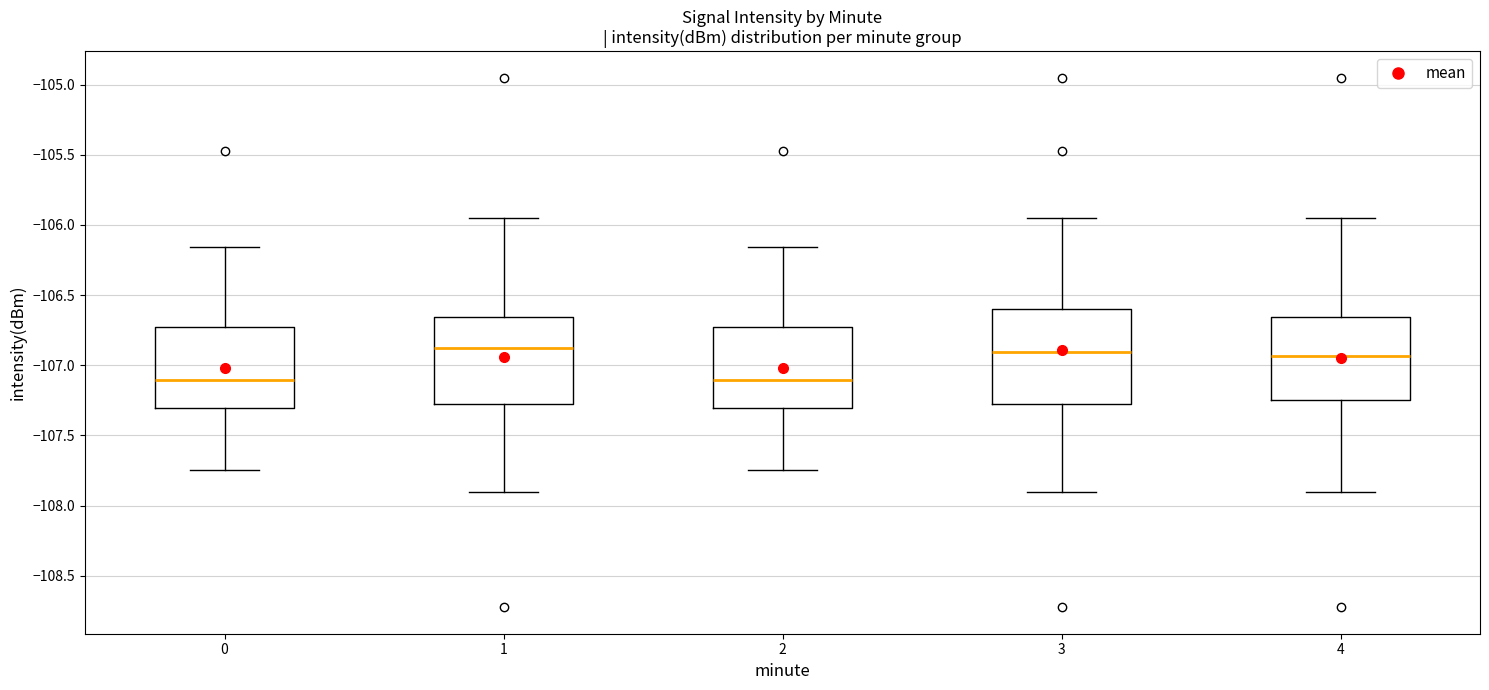

Where is the upper edge of the box at x = 3 on the y-axis? The values are not printed on the chart, so give them approximately, as read against the axis.

-106.60